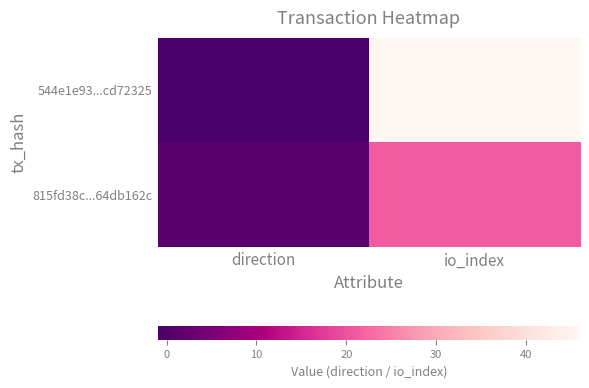

Reading left to right, transcribe all the data shown in this chart.

544e1e93...cd72325: direction=-1	io_index=46
815fd38c...64db162c: direction=1	io_index=21